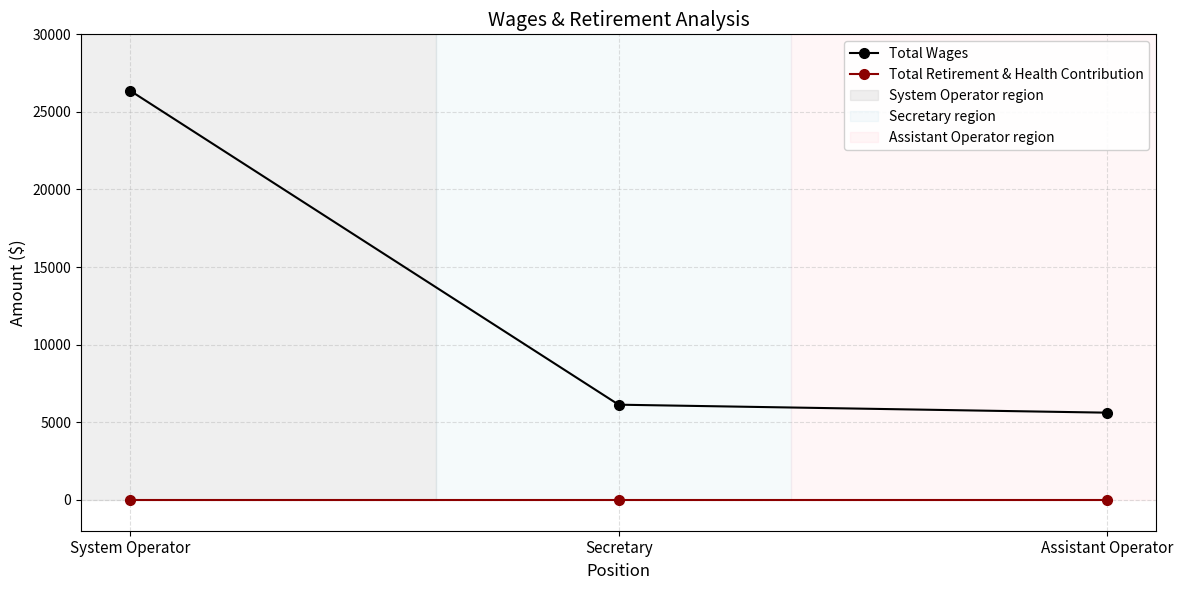

Which series changed the most between Secretary and Assistant Operator?

Total Wages